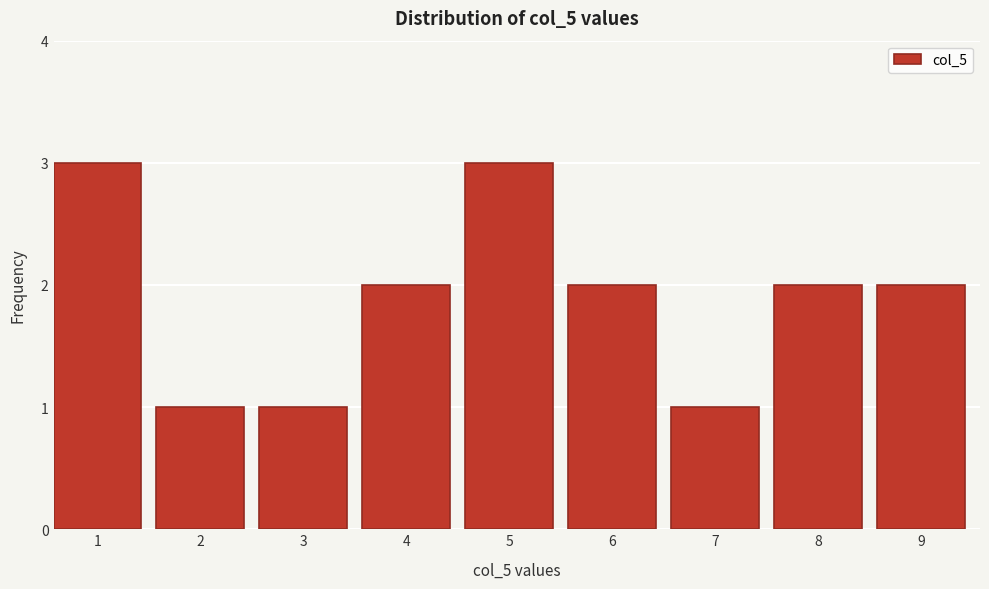

Reading left to right, transcribe all the data shown in this chart.

1=3	2=1	3=1	4=2	5=3	6=2	7=1	8=2	9=2